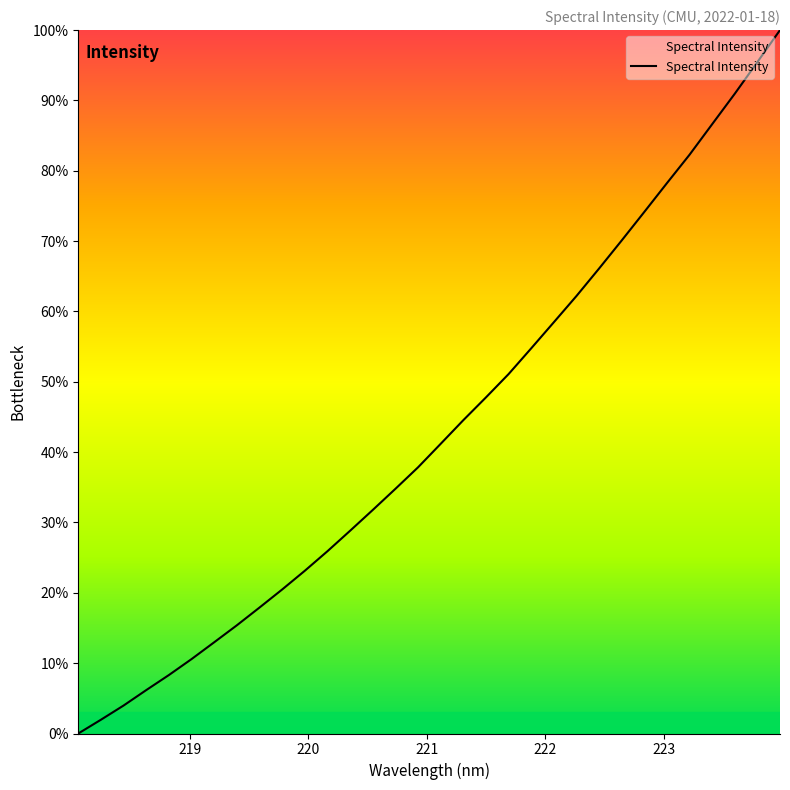

Is this an area chart (filled region under the line)?

Yes